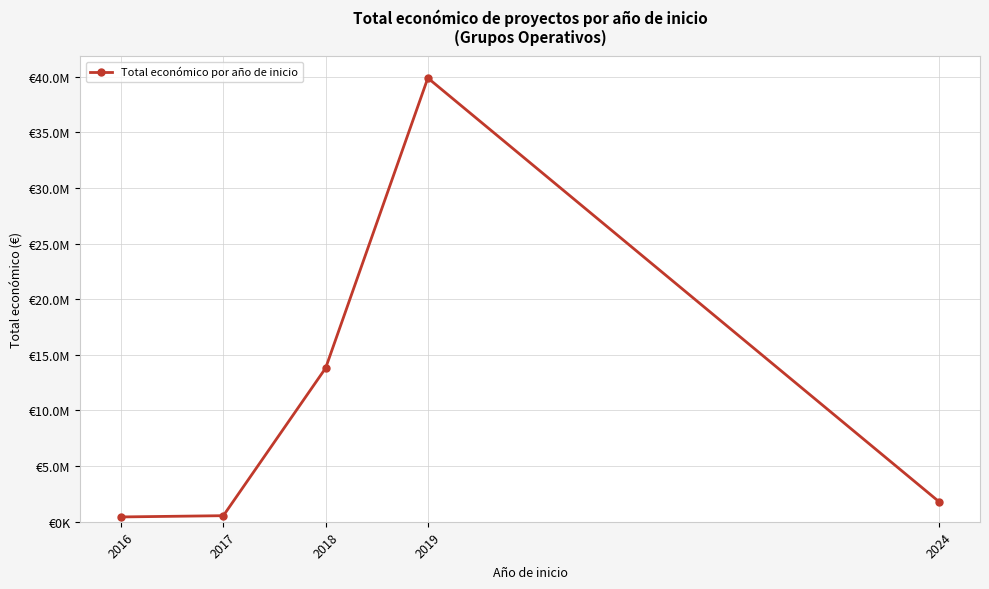

What is the ratio of the value at 2017 to the value at 2016?

1.3